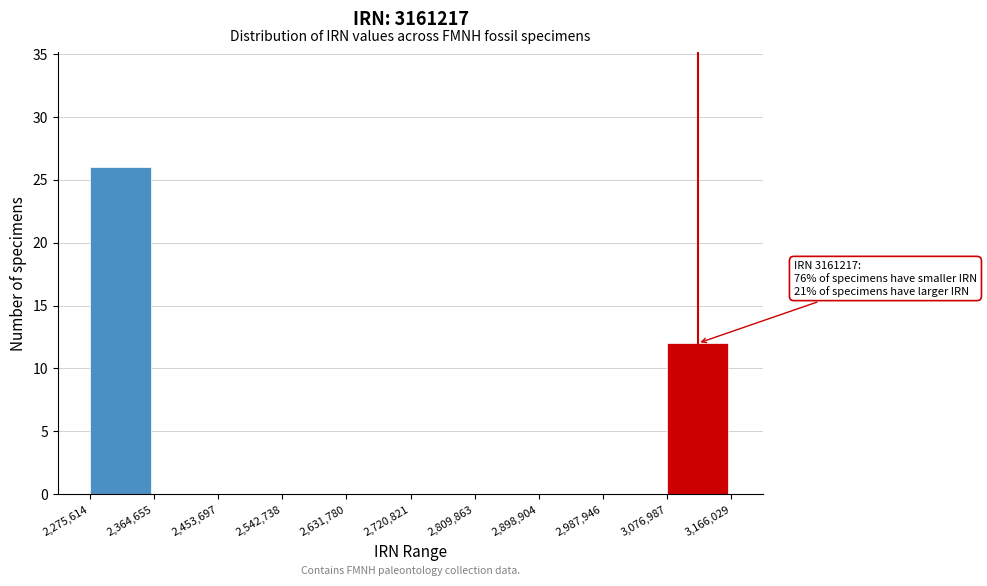

Which range on the x-axis has the tallest bar?

2,275,614 to 2,364,655